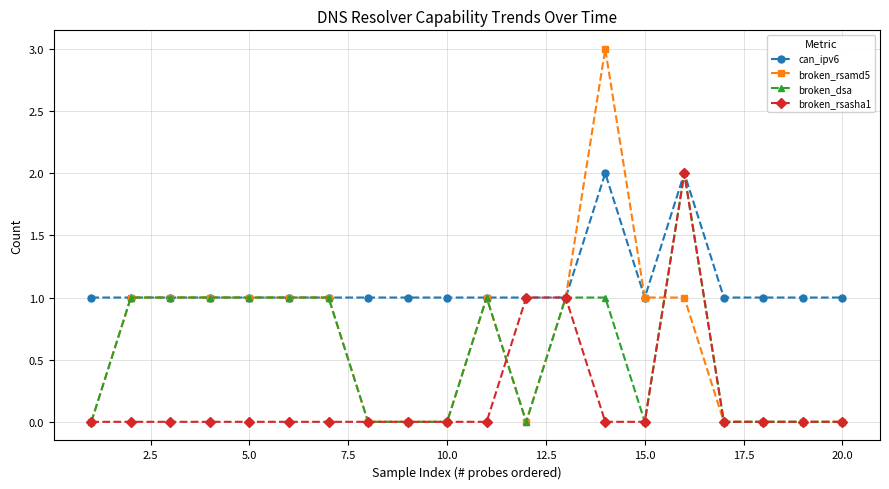

Which series has the largest total across all categories?

can_ipv6